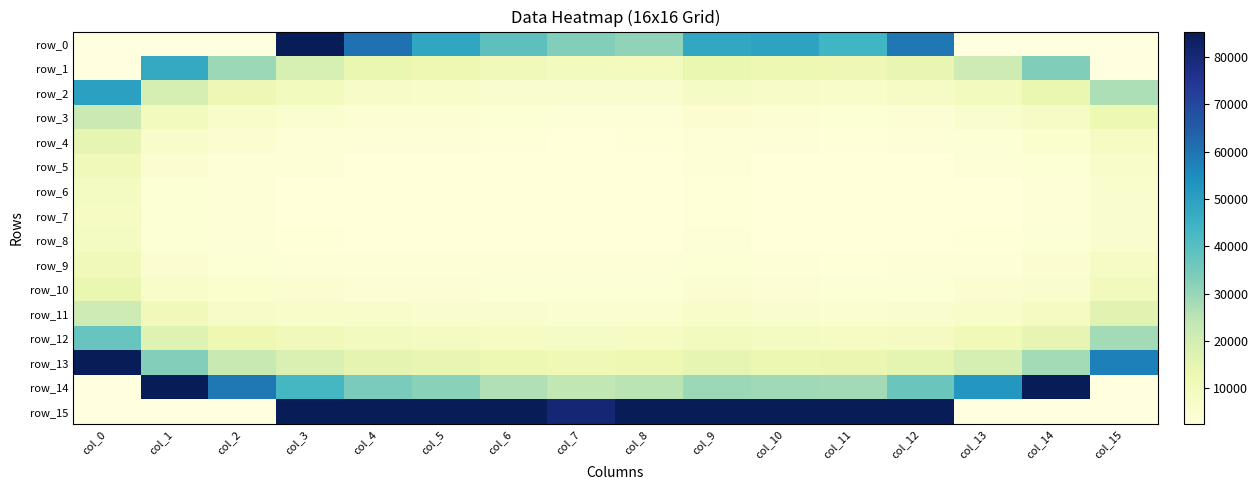

How many categories are shown in the chart?

16